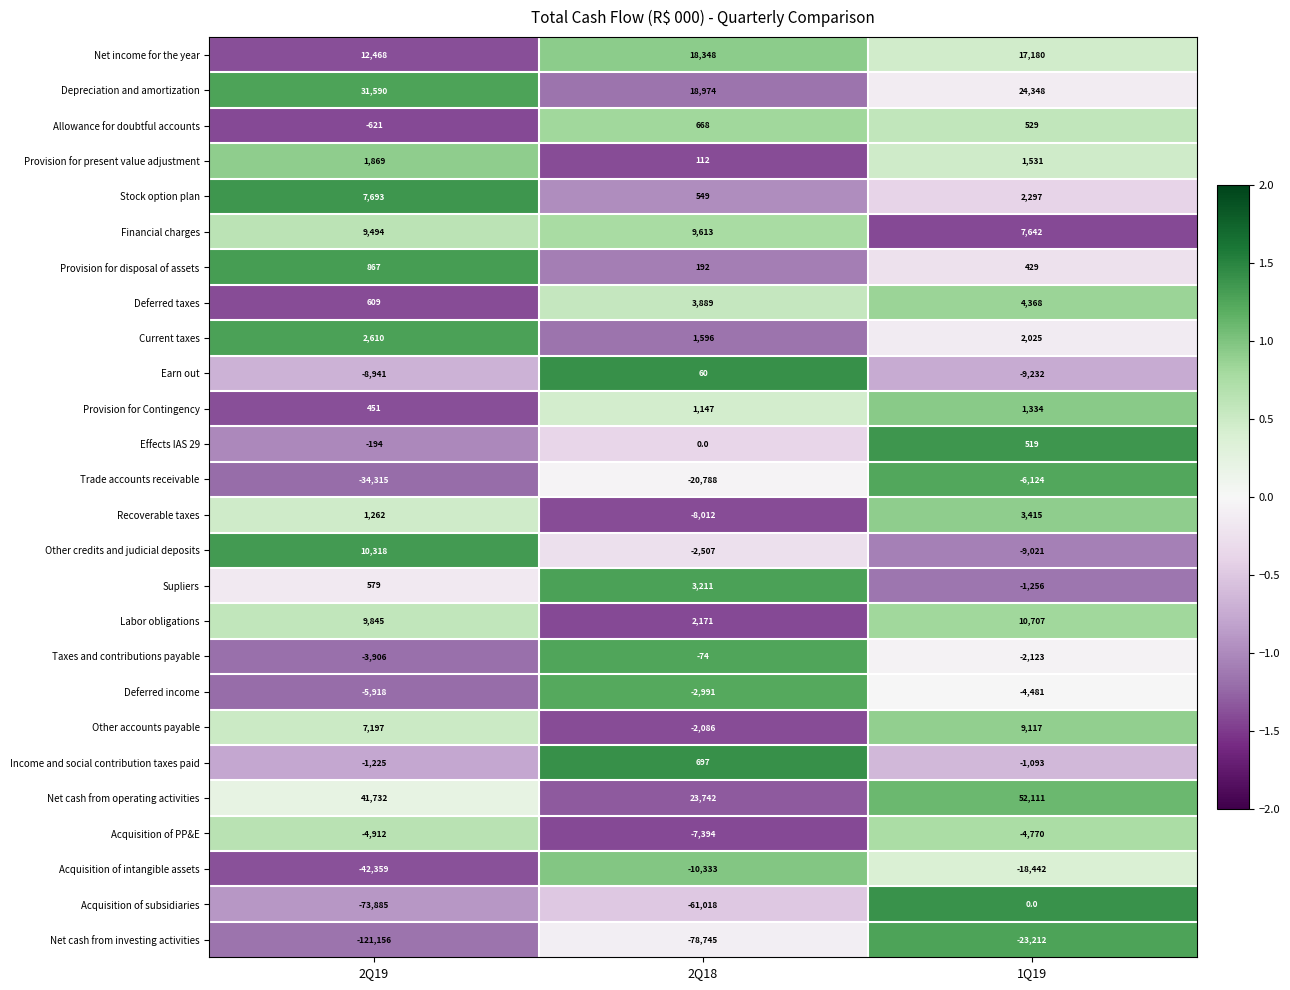

How many data points in Stock option plan are less than 2297?

1